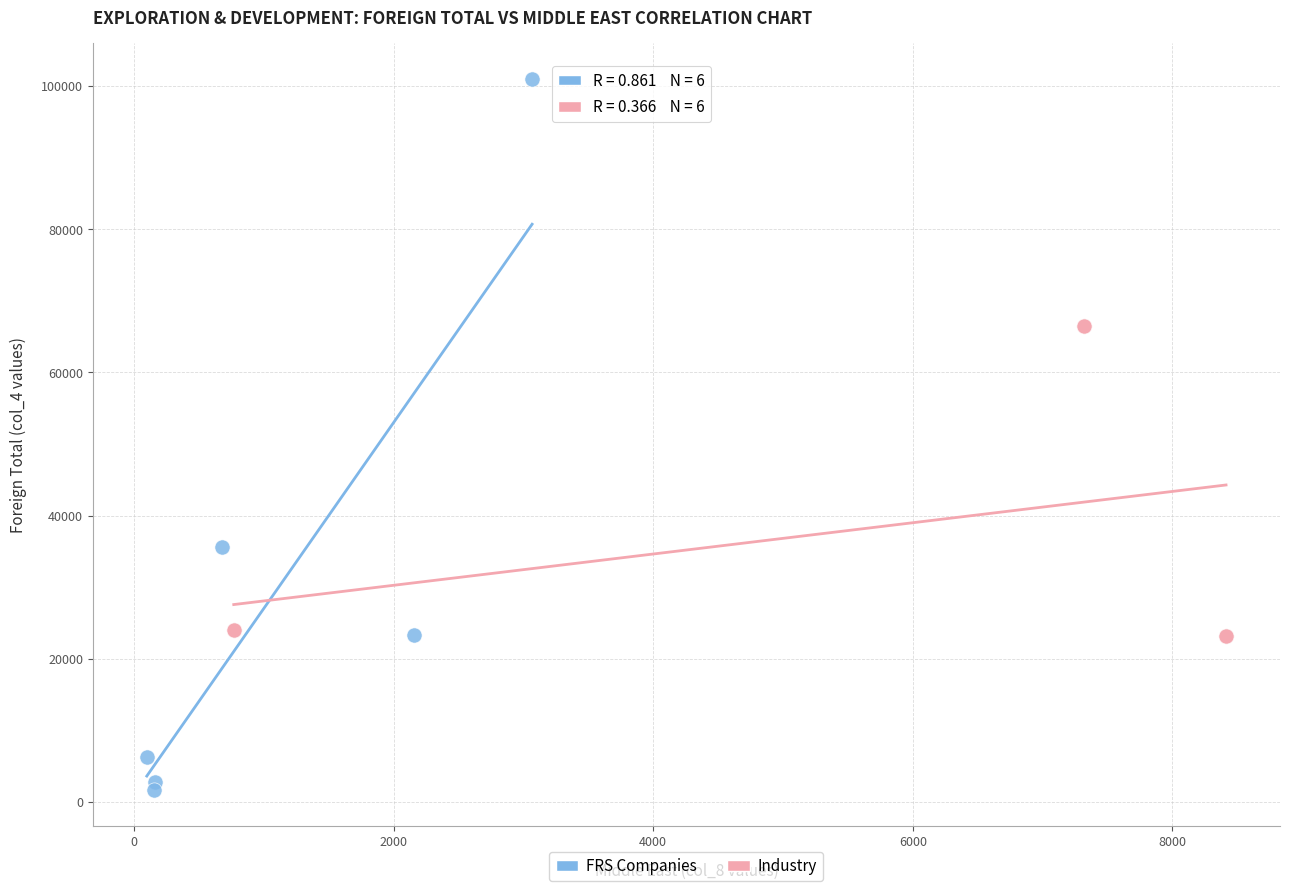

Which series contains the highest Y value?

FRS Companies